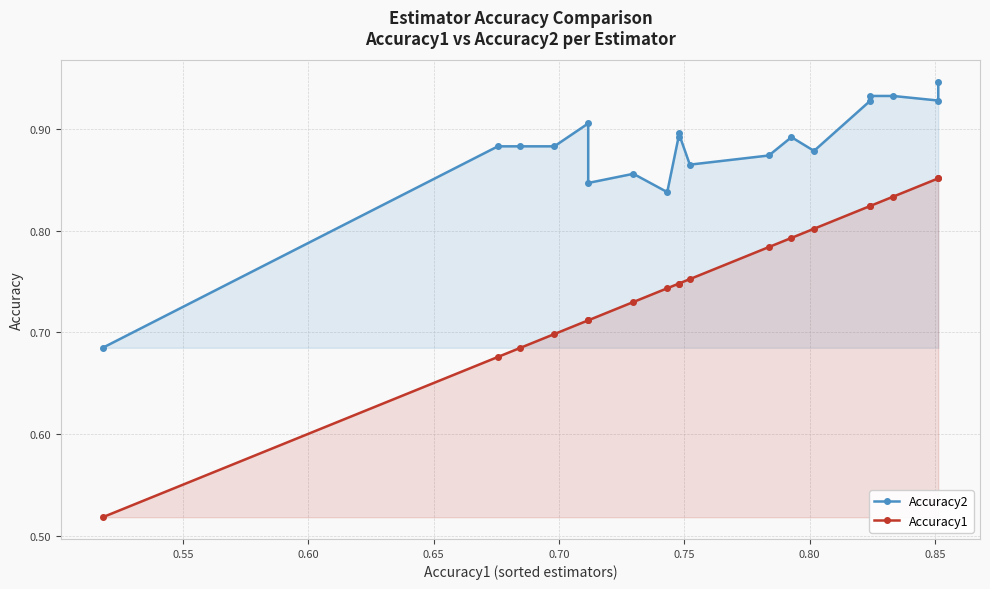

How many Accuracy2 values are between 0 and 1?

19